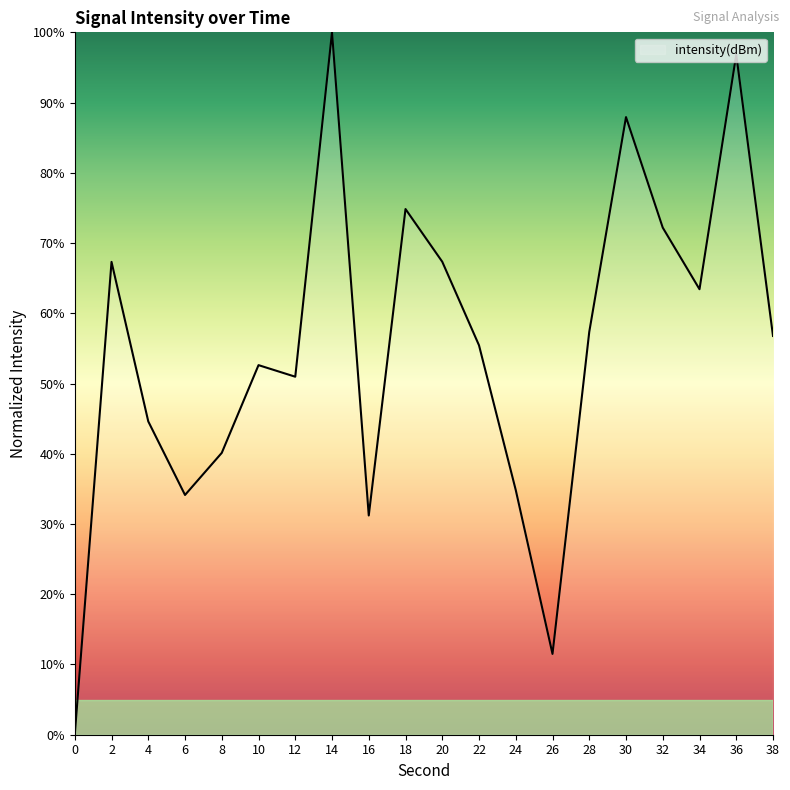

How many values are below 56?

10